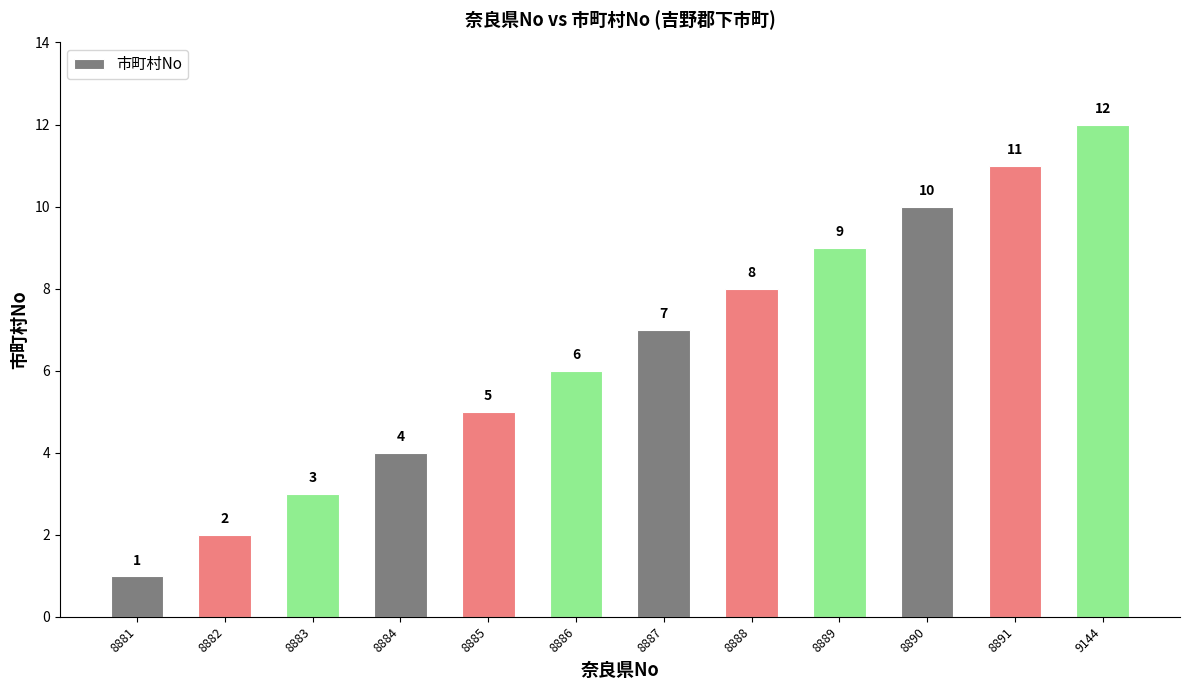

What is the sum of all values?

78